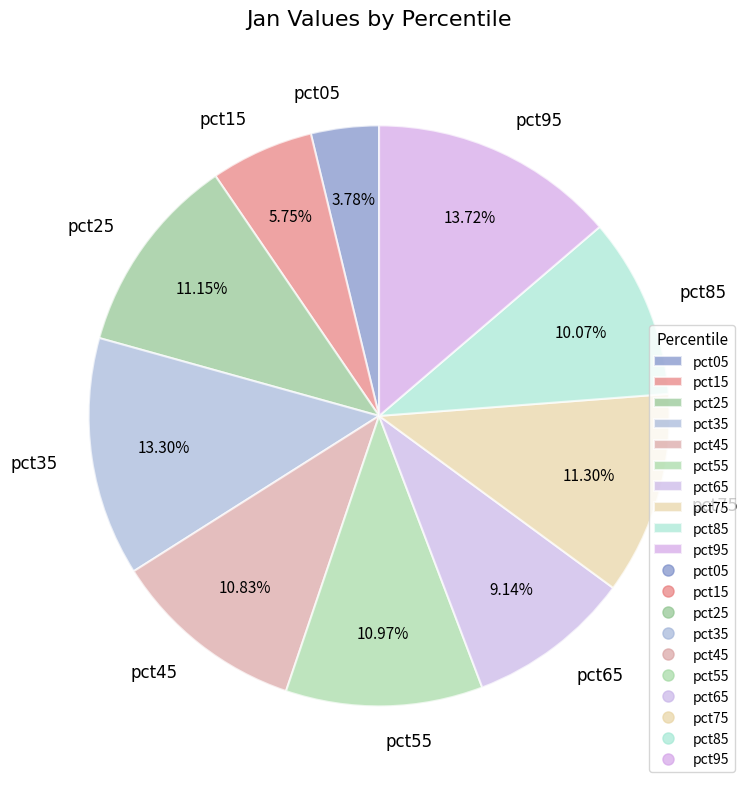

True or false: pct05 accounts for 18% of the total.

False